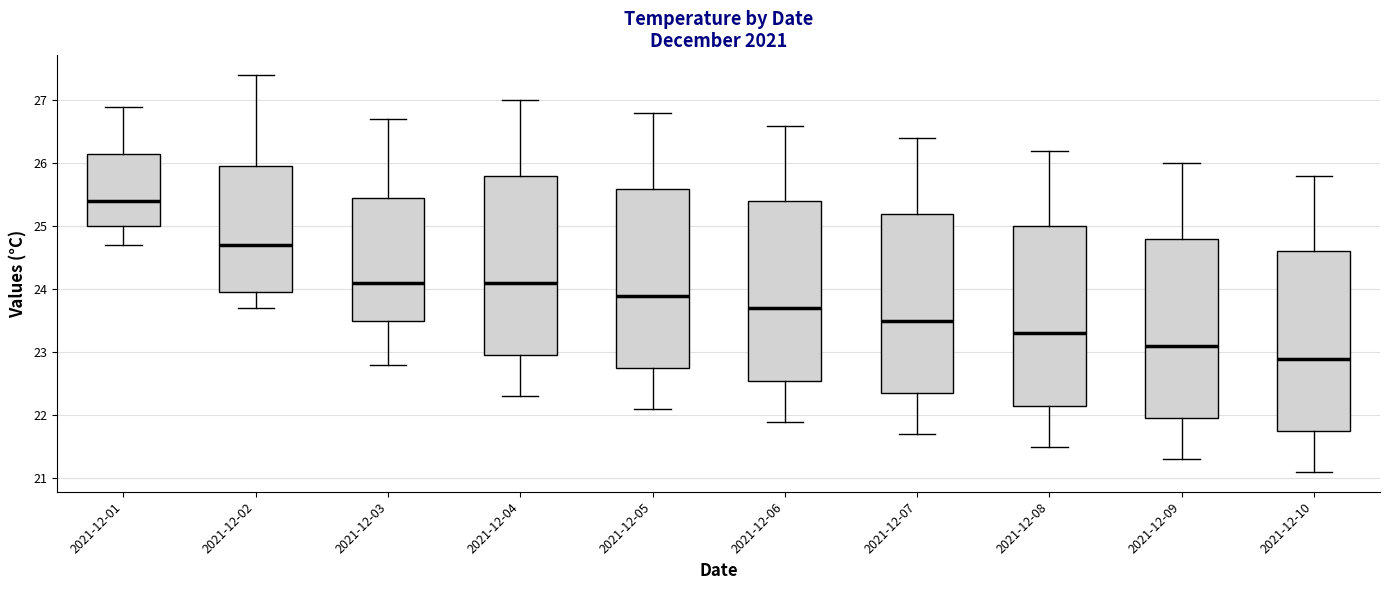

Reading left to right, transcribe this box plot: for each box, give where its median line is, the range the box spans, and where its two whiskers end, as read against the y-axis. The values are not printed on the chart, so give them approximately, as read against the axis.

2021-12-01: median 25.4, box 25.0 to 26.2, whiskers 24.7 to 26.9
2021-12-02: median 24.7, box 24.0 to 26.0, whiskers 23.7 to 27.4
2021-12-03: median 24.1, box 23.5 to 25.5, whiskers 22.8 to 26.7
2021-12-04: median 24.1, box 23.0 to 25.8, whiskers 22.3 to 27.0
2021-12-05: median 23.9, box 22.8 to 25.6, whiskers 22.1 to 26.8
2021-12-06: median 23.7, box 22.6 to 25.4, whiskers 21.9 to 26.6
2021-12-07: median 23.5, box 22.4 to 25.2, whiskers 21.7 to 26.4
2021-12-08: median 23.3, box 22.2 to 25.0, whiskers 21.5 to 26.2
2021-12-09: median 23.1, box 22.0 to 24.8, whiskers 21.3 to 26.0
2021-12-10: median 22.9, box 21.8 to 24.6, whiskers 21.1 to 25.8